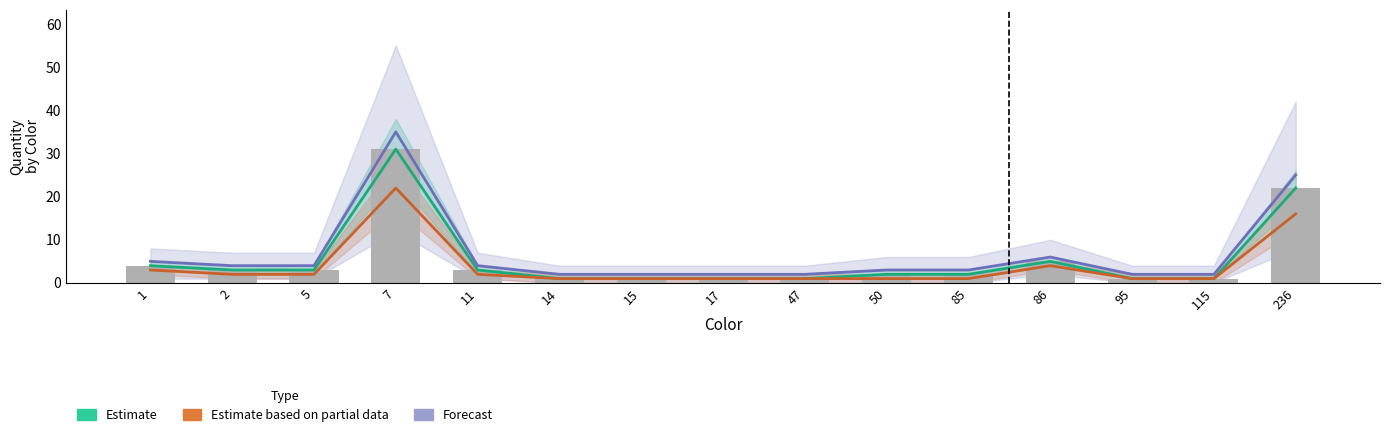

Which series changed the most between 5 and 14?

Estimate